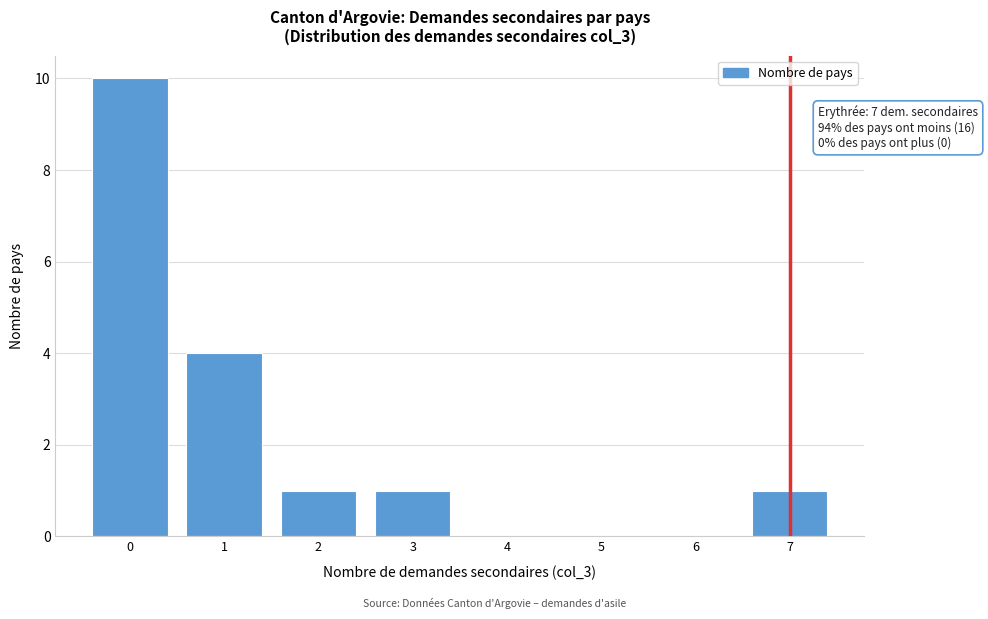

Reading right to left, transcribe all the data shown in this chart.

7=1	6=0	5=0	4=0	3=1	2=1	1=4	0=10